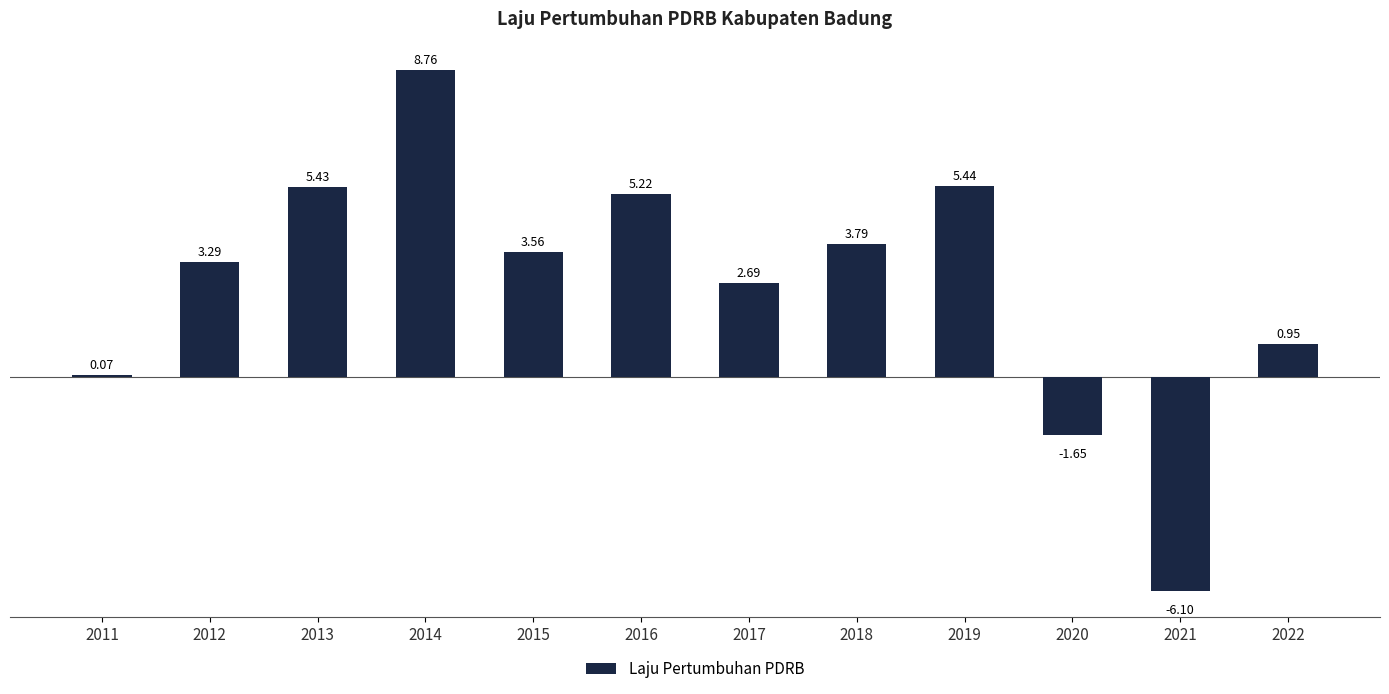

What is the sum of the values at 2013 and 2022?

6.4